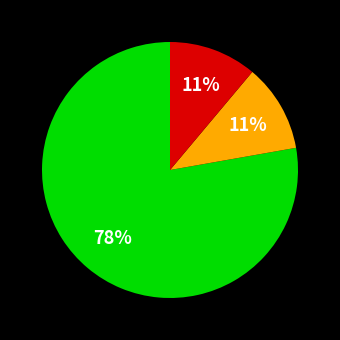

To the nearest percent, what is the average slice percentage?

33%